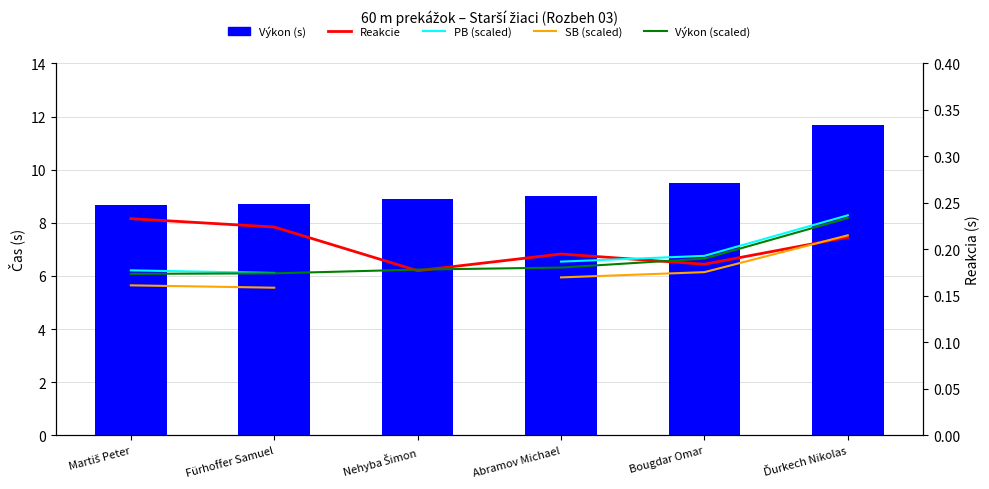

How many data points in SB (scaled) are above 0?

5